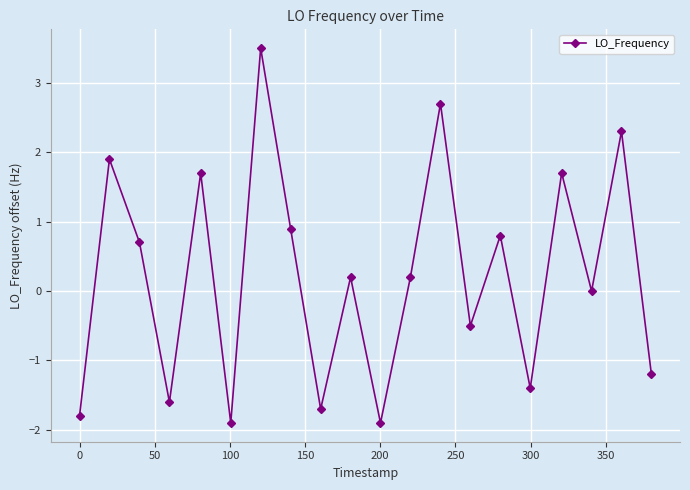

What is the minimum value shown in the chart?

-1.9